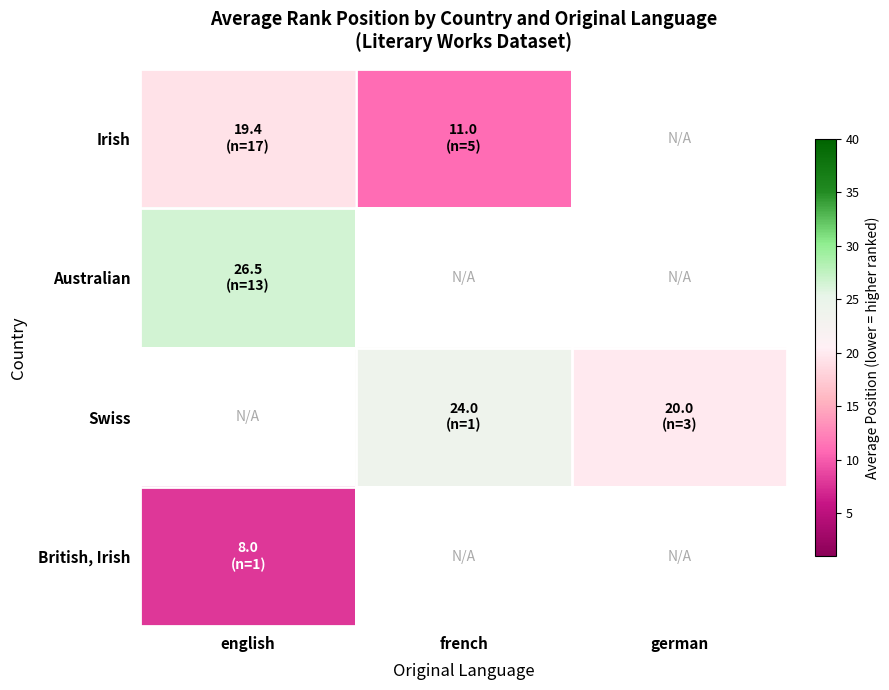

Between english and french, which is larger?

english